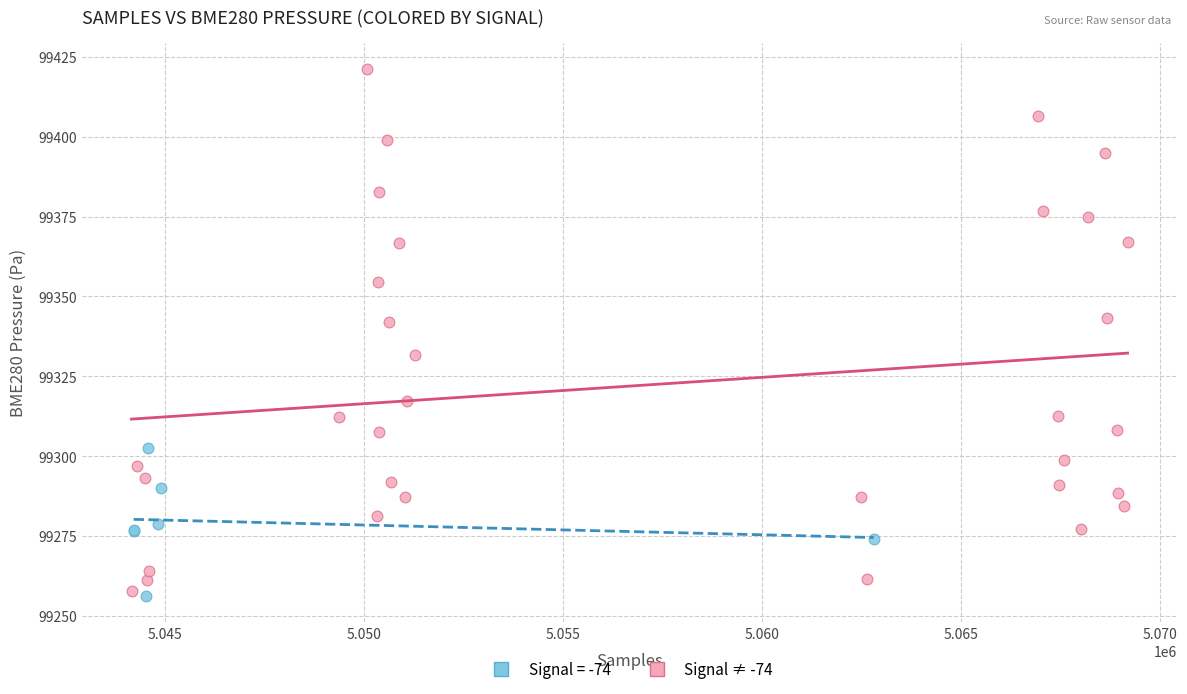

Which series contains the highest Y value?

Signal ≠ -74